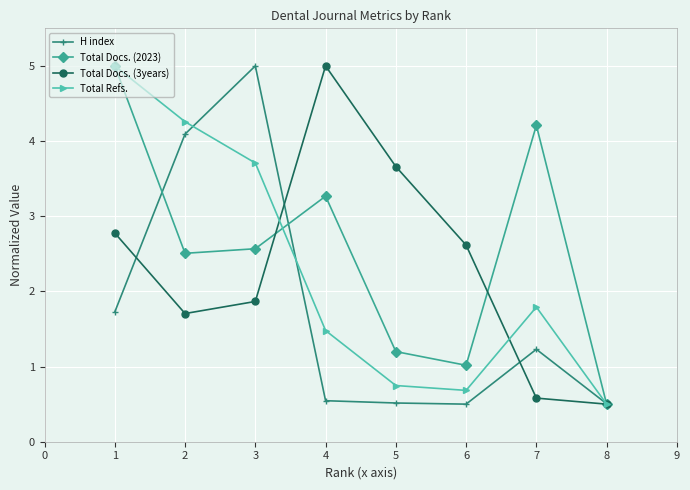

What is the value of the Total Refs. point at the 4th from the left?

1.5